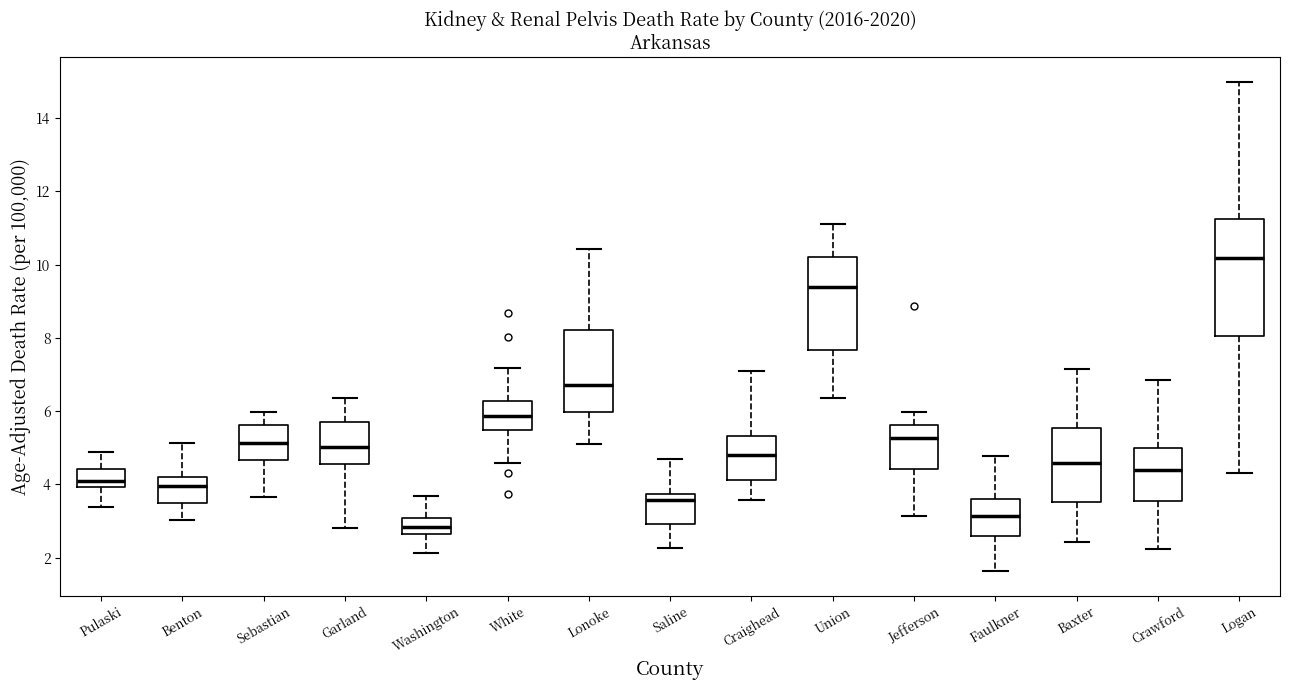

Which box's median line is the lowest?

Washington